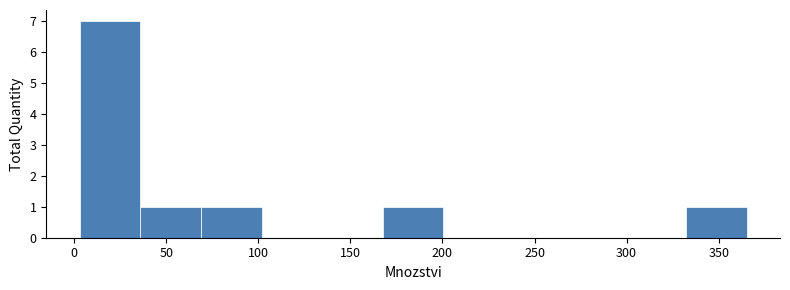

Reading left to right, transcribe this chart: for each bar, give the range it covers on the x-axis and its height. Neither the bar edges nor the heights are printed on the chart, so give them approximately, as read against the axes.

5 to 35: 7
35 to 70: 1
70 to 100: 1
100 to 135: 0
135 to 170: 0
170 to 200: 1
200 to 235: 0
235 to 265: 0
265 to 300: 0
300 to 330: 0
330 to 365: 1